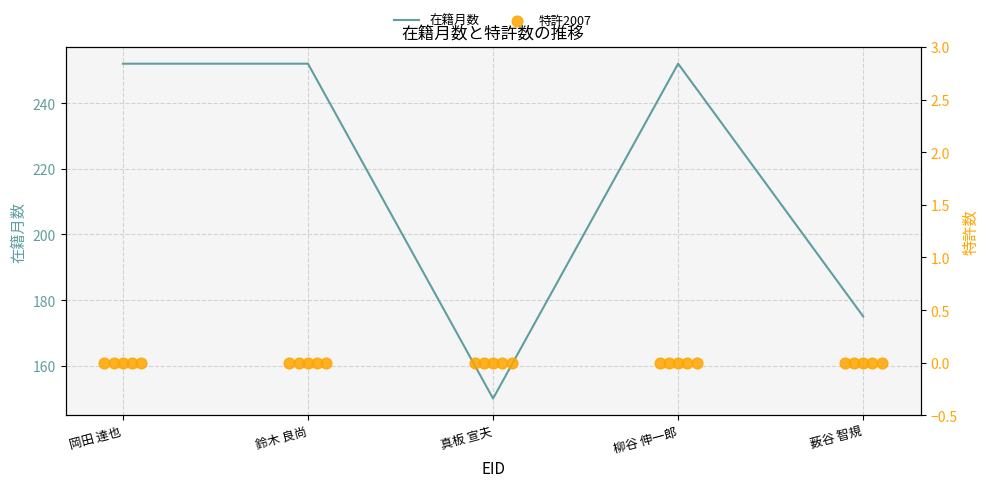

What are all the series names shown in the legend?

在籍月数, 特許2007